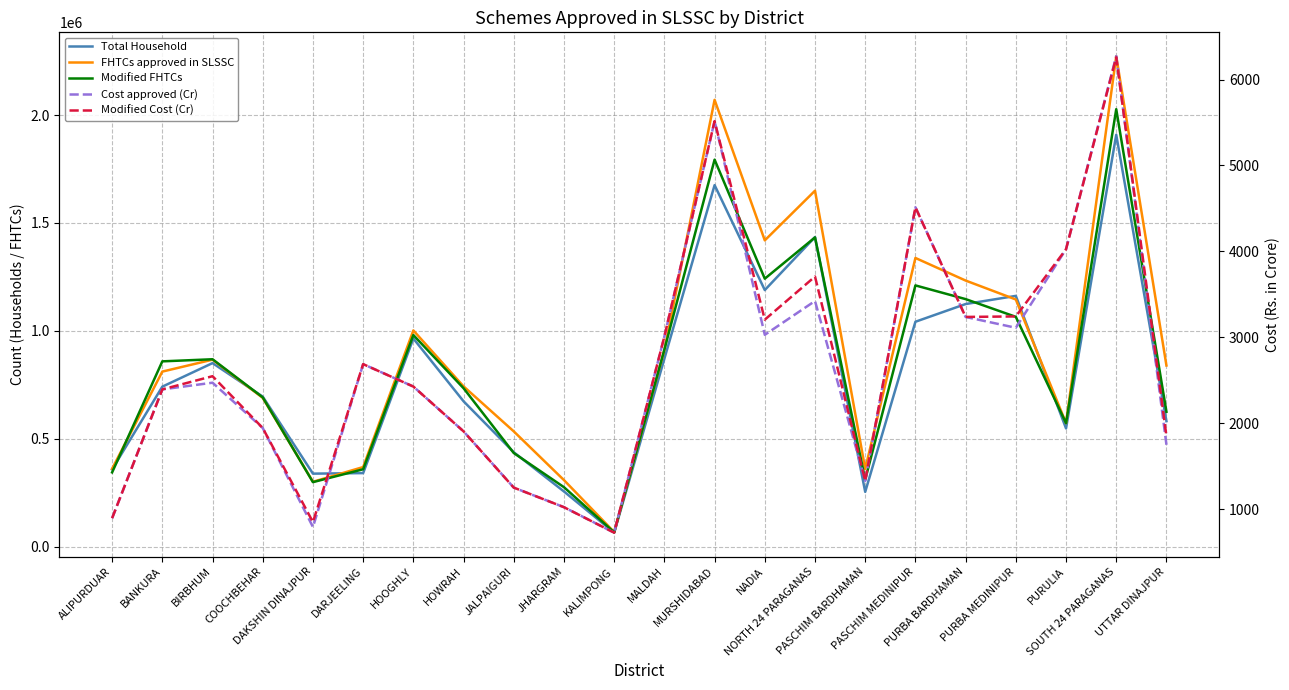

In Modified FHTCs, how many points are lower than both neighbors (excluding endpoints)?

5